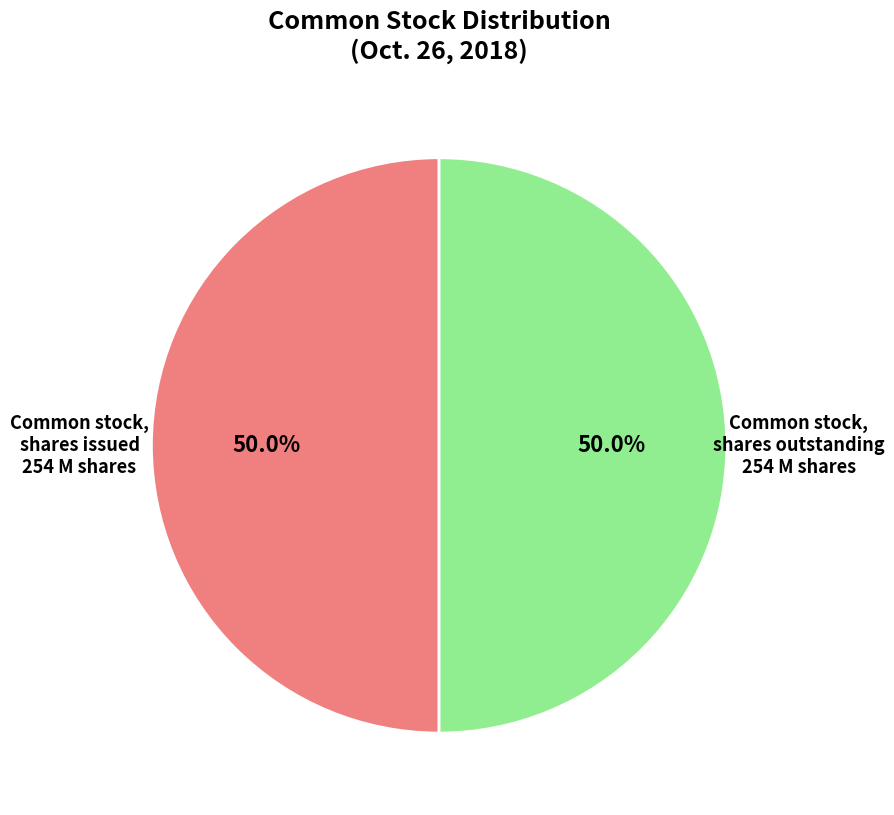

What percentage is NOT represented by Common stock, shares outstanding?

50.0%